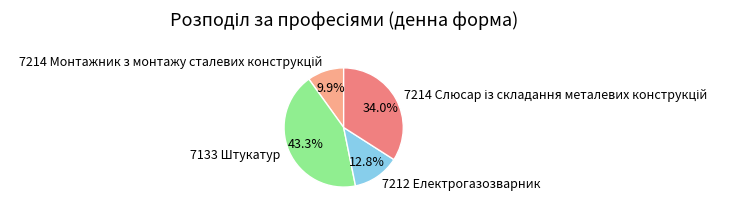

Count the number of slices in the pie.

4